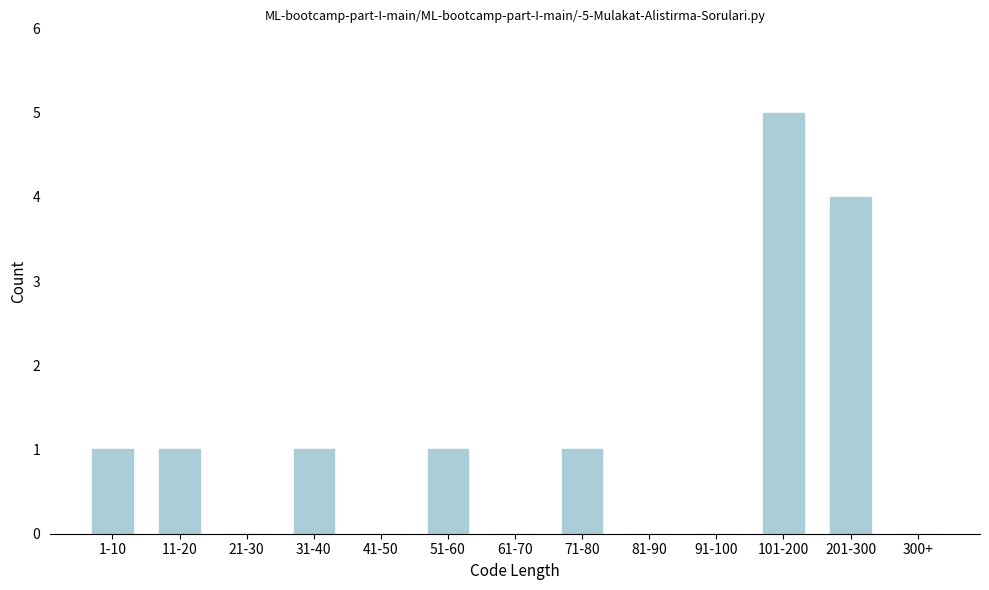

Reading left to right, what are all the values shown in this chart?

1-10=1	11-20=1	21-30=0	31-40=1	41-50=0	51-60=1	61-70=0	71-80=1	81-90=0	91-100=0	101-200=5	201-300=4	300+=0